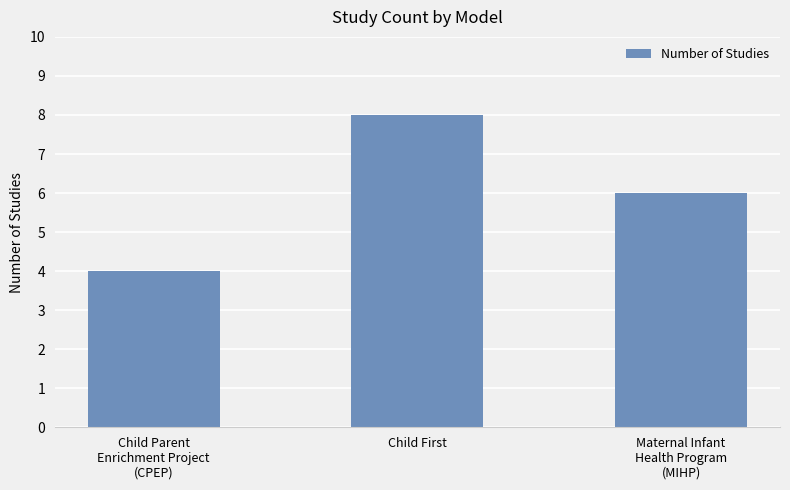

What is the label of the 1st bar from the right?

Maternal Infant
Health Program
(MIHP)